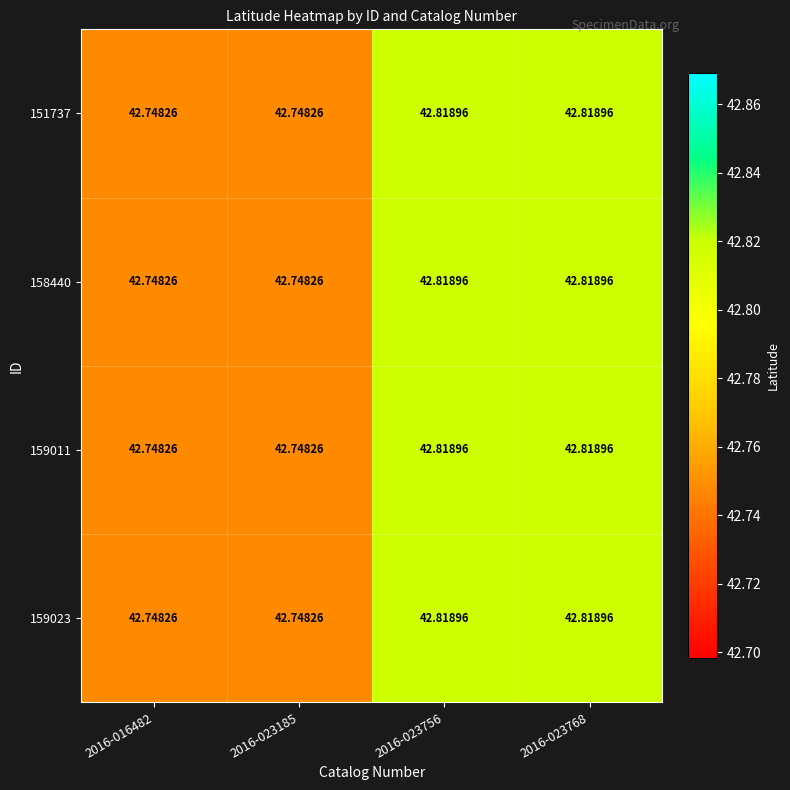

Reading left to right, extract all data points from this chart.

151737: 2016-016482=42.7	2016-023185=42.7	2016-023756=42.8	2016-023768=42.8
158440: 2016-016482=42.7	2016-023185=42.7	2016-023756=42.8	2016-023768=42.8
159011: 2016-016482=42.7	2016-023185=42.7	2016-023756=42.8	2016-023768=42.8
159023: 2016-016482=42.7	2016-023185=42.7	2016-023756=42.8	2016-023768=42.8